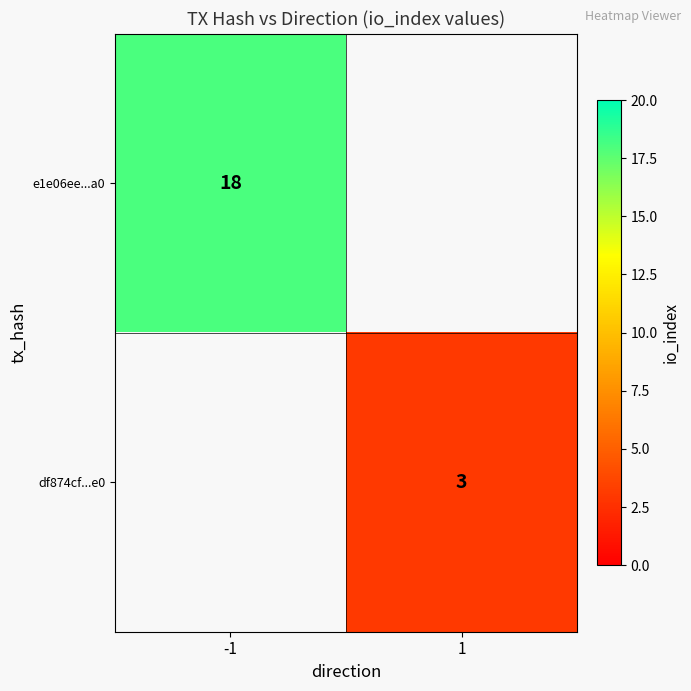

Is the value of df874cf...e0 at 1 greater than the value of e1e06ee...a0 at -1?

No